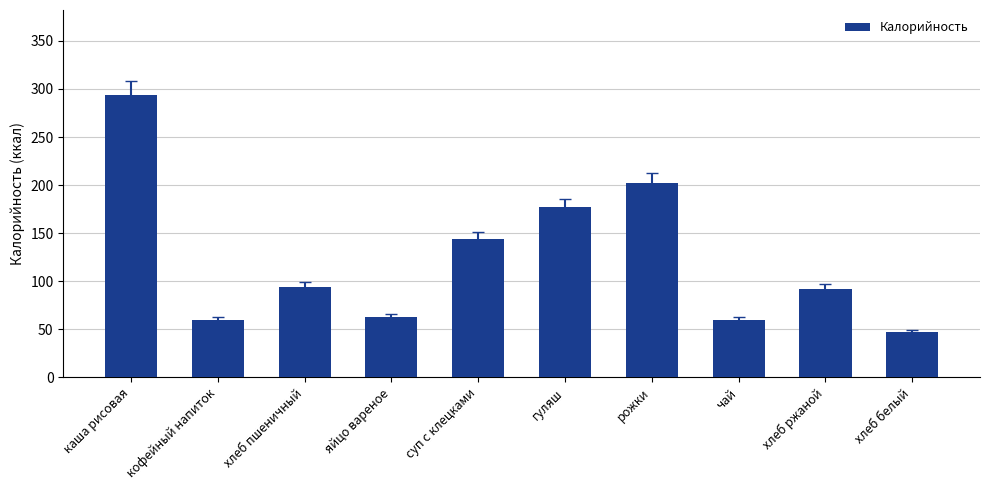

Reading left to right, extract all data points from this chart.

294	60	94	63	144	177	202	60	92	47